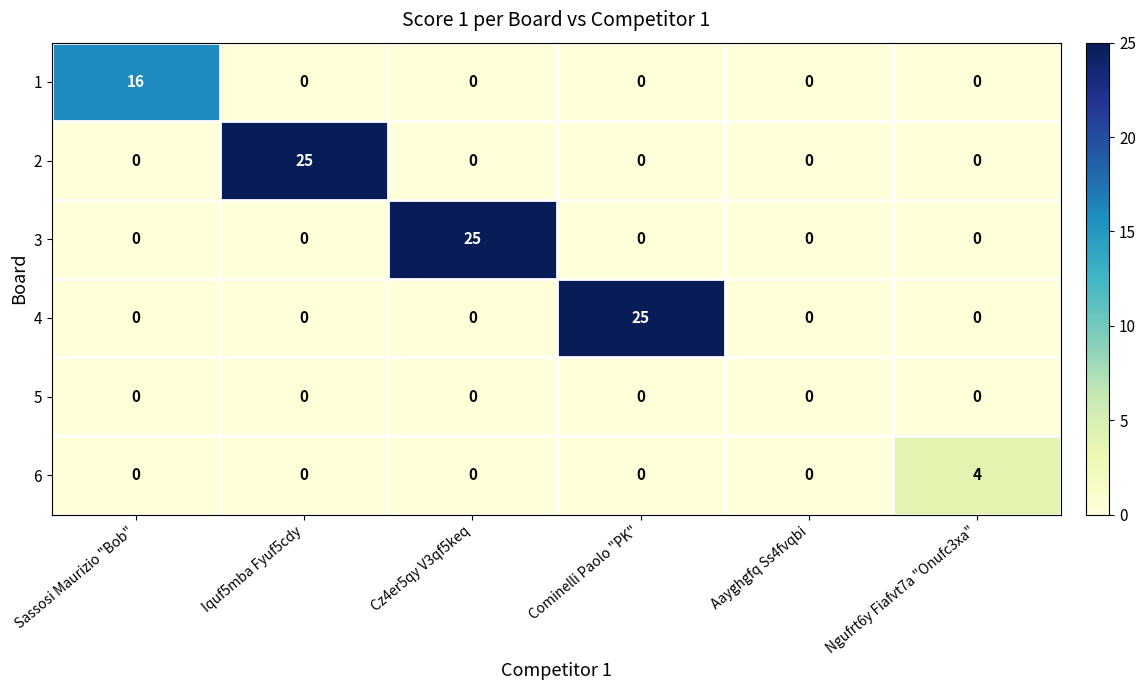

What is the total value across all series at Iquf5mba Fyuf5cdy?

25